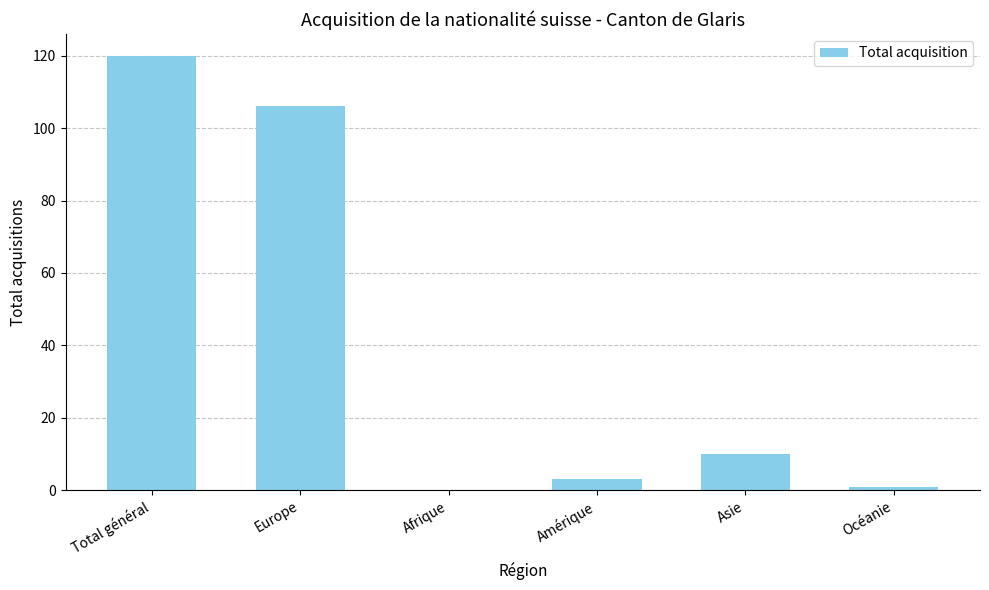

Reading left to right, transcribe all the data shown in this chart.

120	106	0	3	10	1